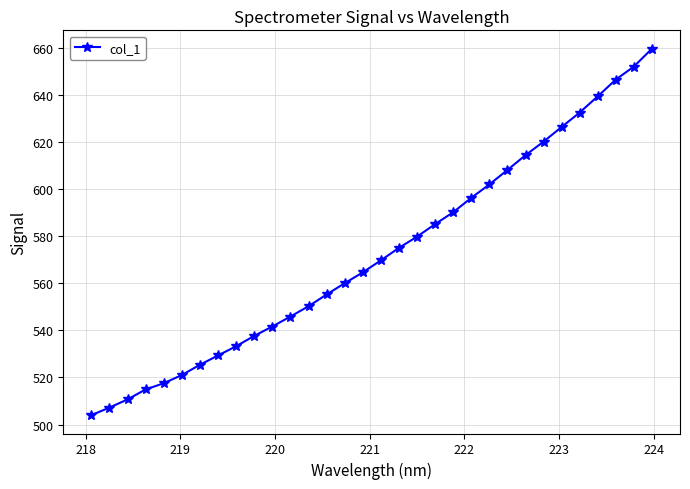

True or false: the data has more than 1 interior local peaks.

False